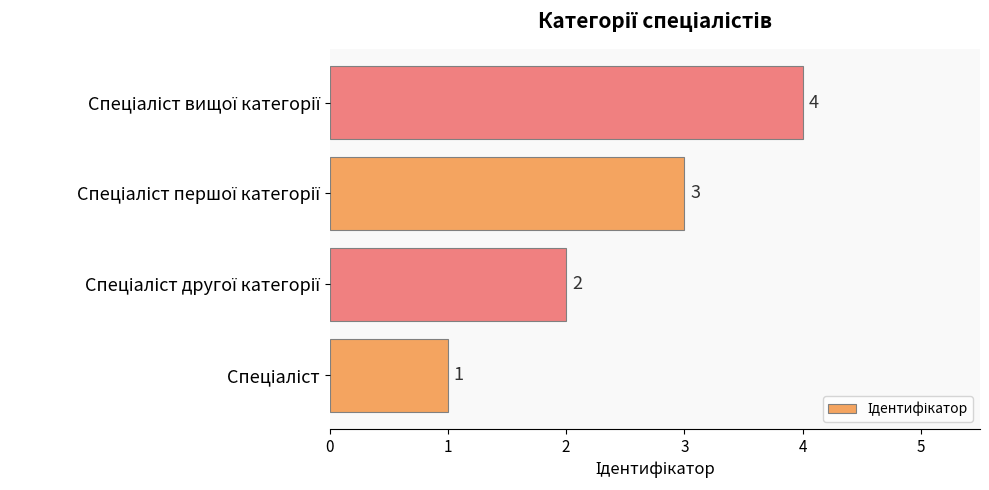

What is the sum of all values?

10